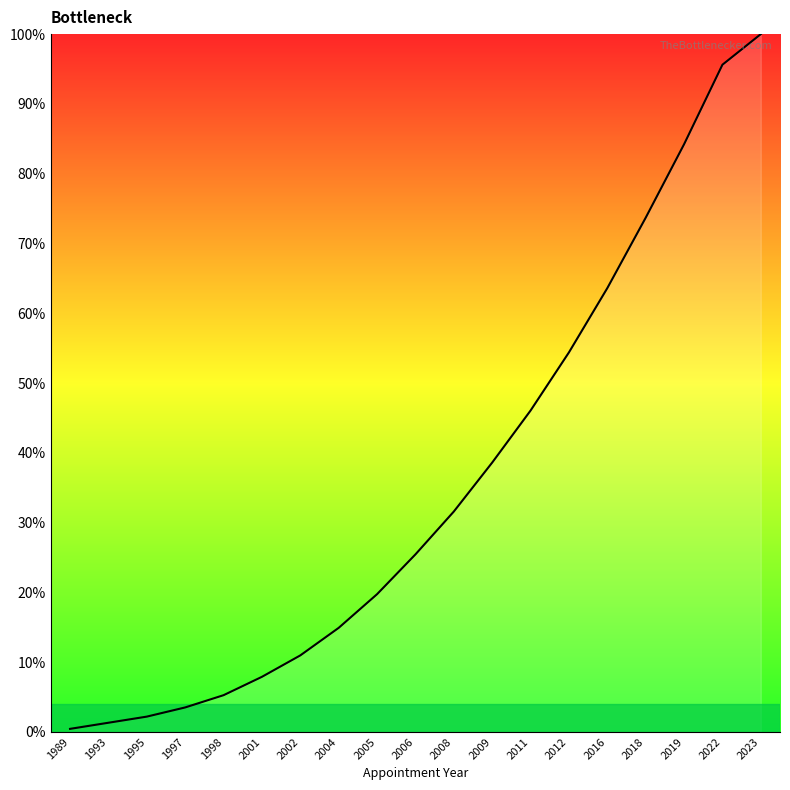

Where does the data first go above 25?

2006